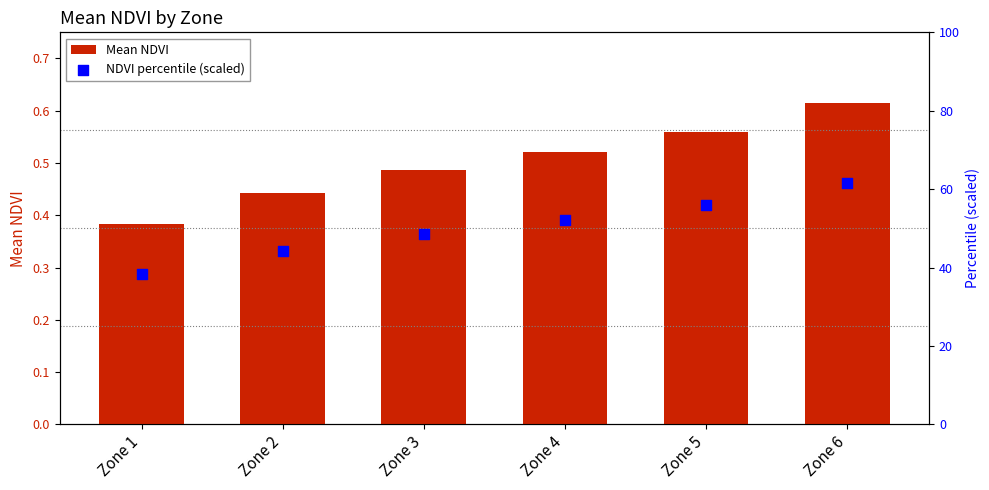

Which series has the largest total across all categories?

NDVI percentile (scaled)